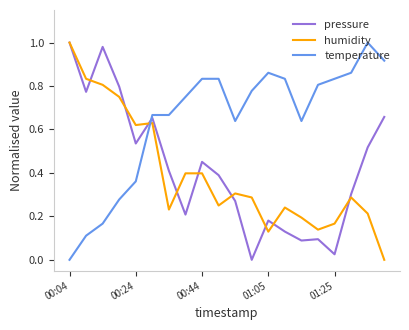

How many times do temperature and pressure cross each other?

1